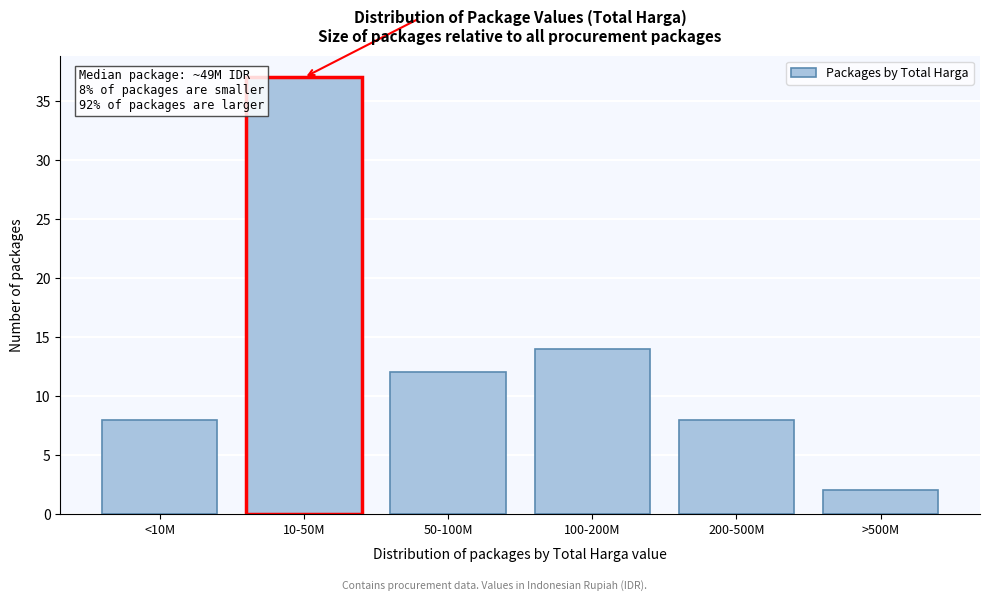

Reading left to right, what are all the values shown in this chart?

<10M=8	10-50M=37	50-100M=12	100-200M=14	200-500M=8	>500M=2